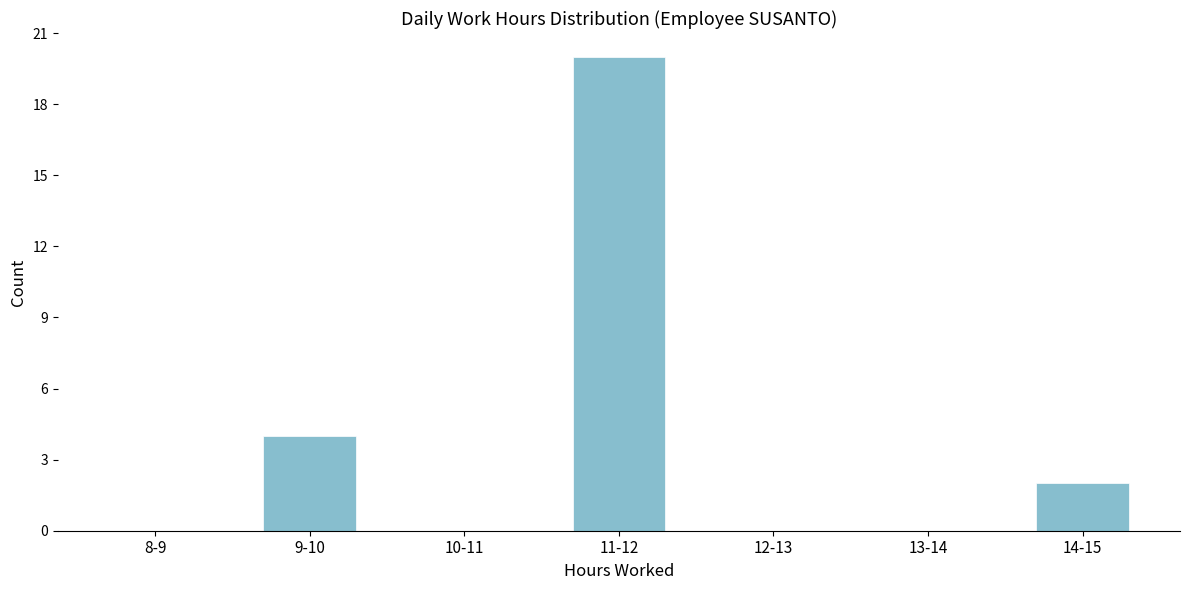

Reading left to right, list all the values displayed in this chart.

8-9=0	9-10=4	10-11=0	11-12=20	12-13=0	13-14=0	14-15=2